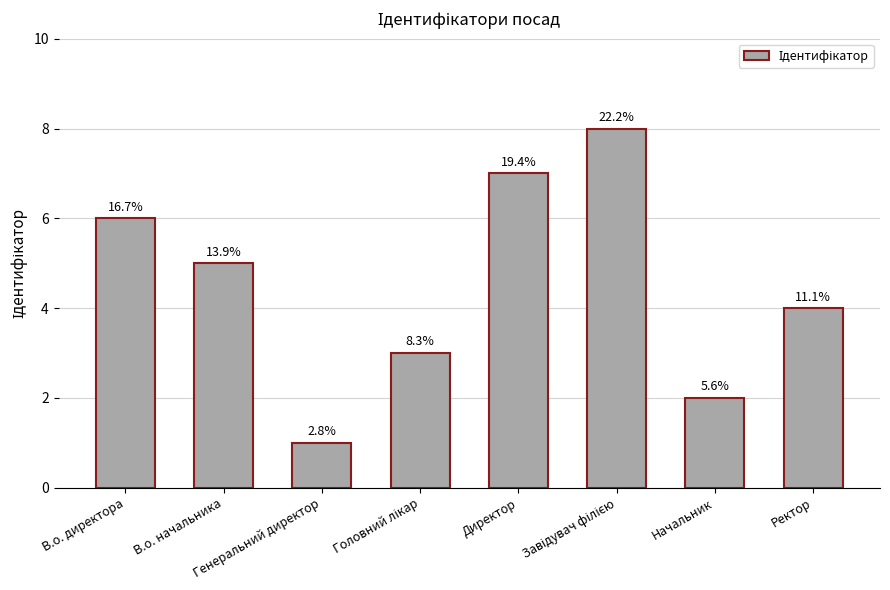

What is the label of the 6th bar from the right?

Генеральний директор